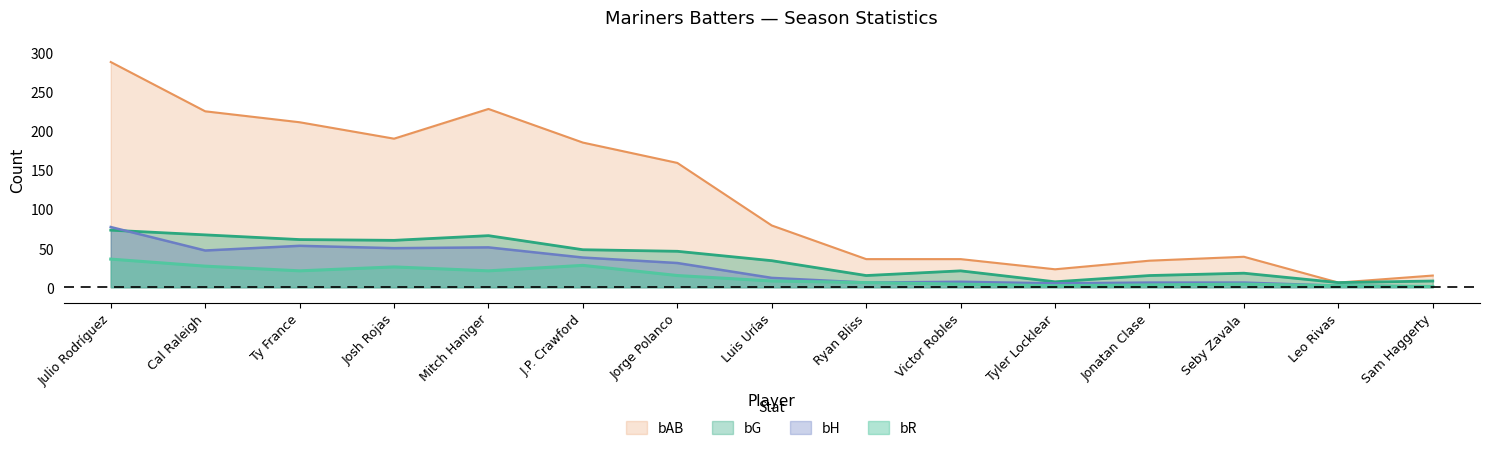

What is the difference between the maximum and minimum values in the bAB series?

282